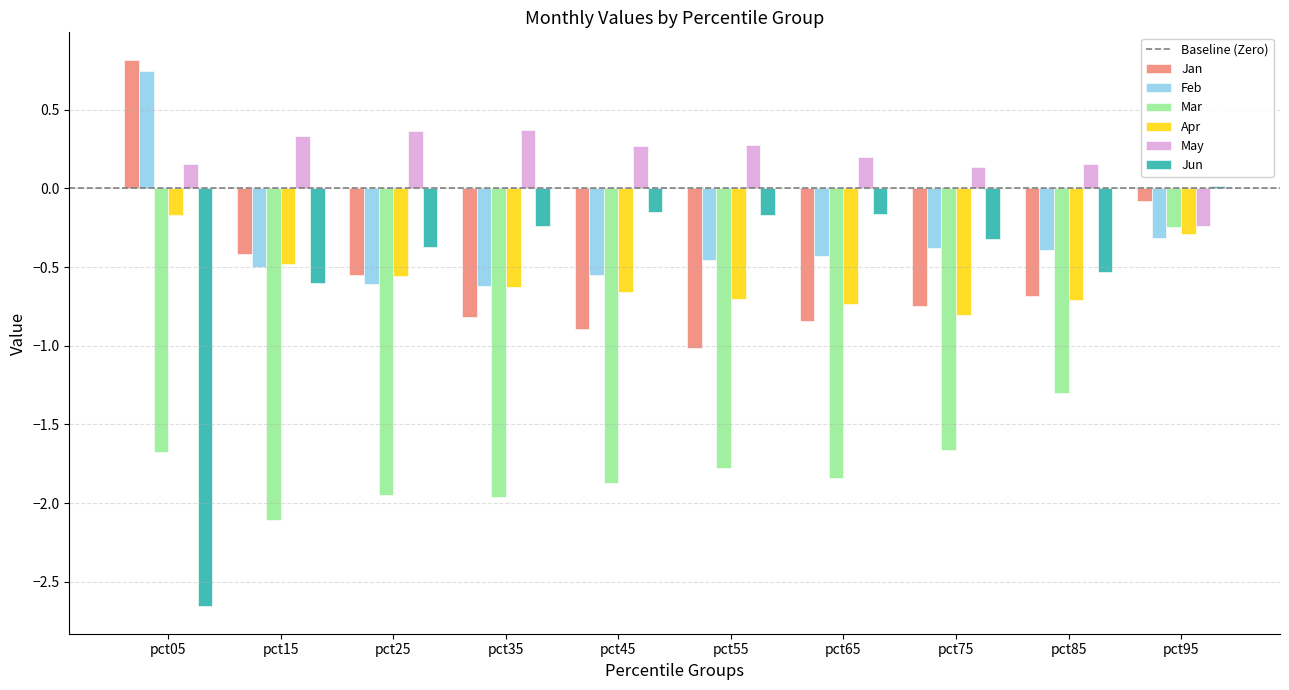

Count the number of data series in this chart.

6